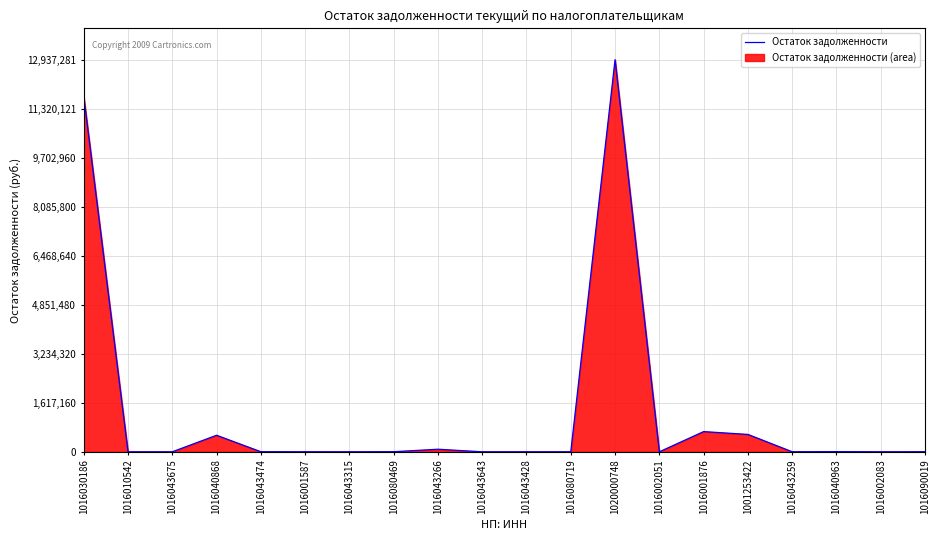

Reading left to right, transcribe all the data shown in this chart.

11733845.5	240.3	23.5	545853.2	2531.0	896.6	189.8	3037.5	85227.7	134.8	18.8	720.7	12937280.6	7.1	666769.5	573485.0	1581.4	5584.3	129.1	2246.0